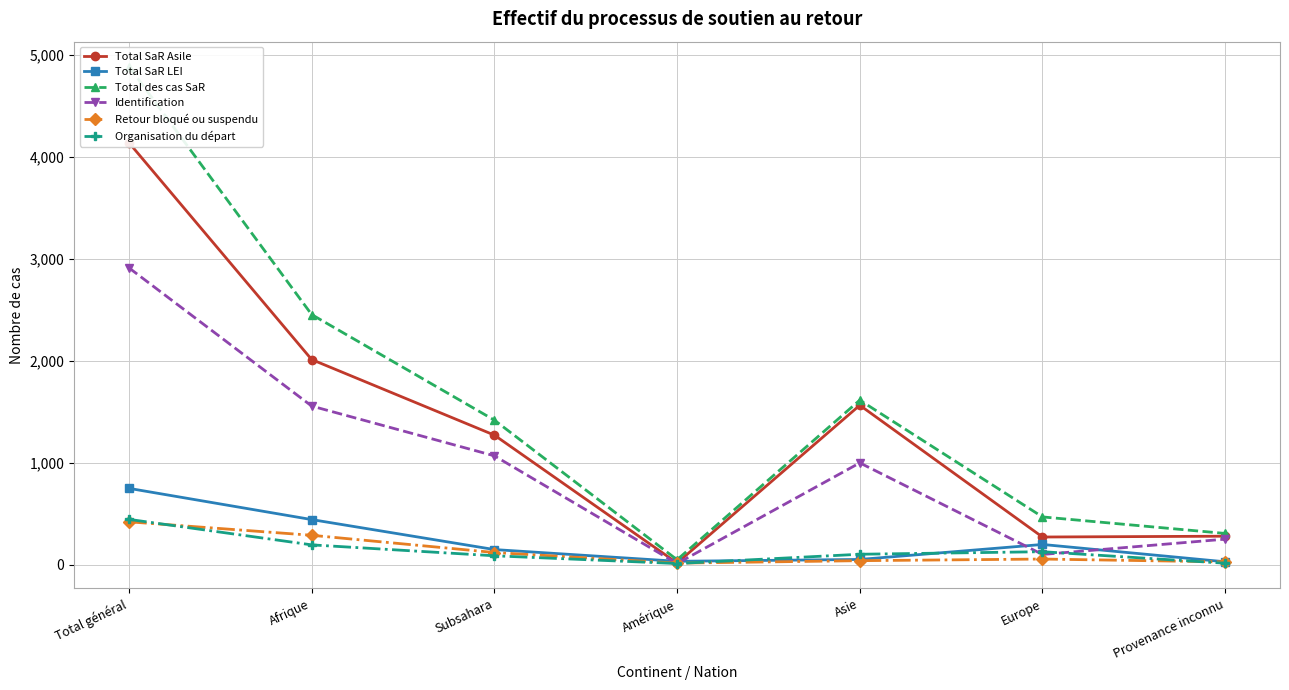

True or false: Identification and Total SaR Asile intersect in this chart.

False